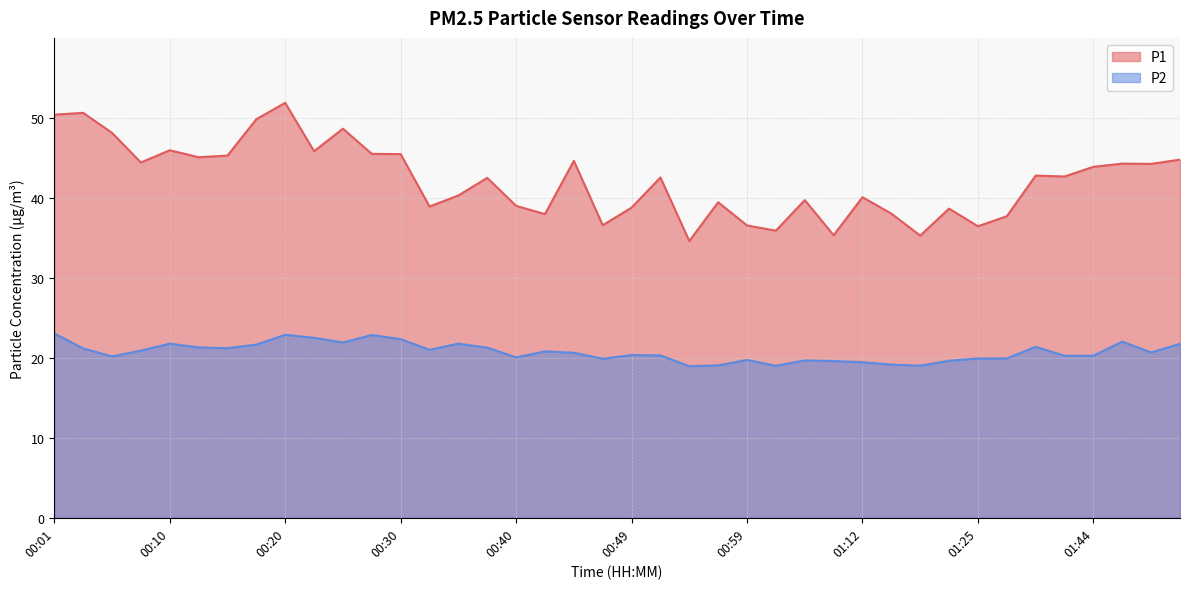

At which label is P1 closest to 43?

01:33